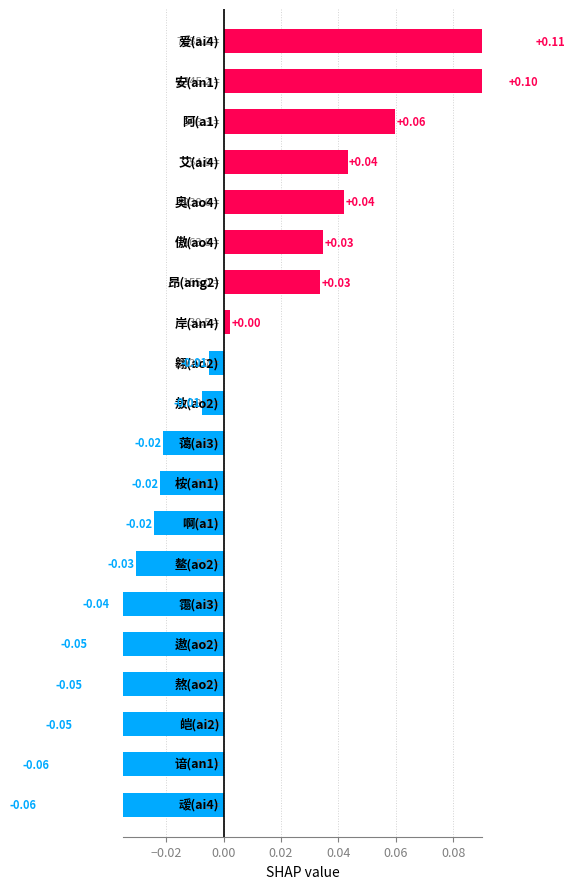

How many data points are less than 0?

12